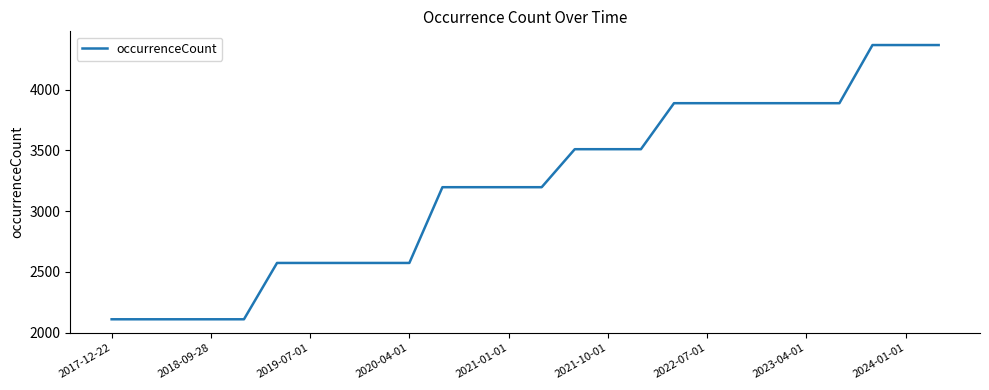

What is the difference between the maximum and minimum values?

2259